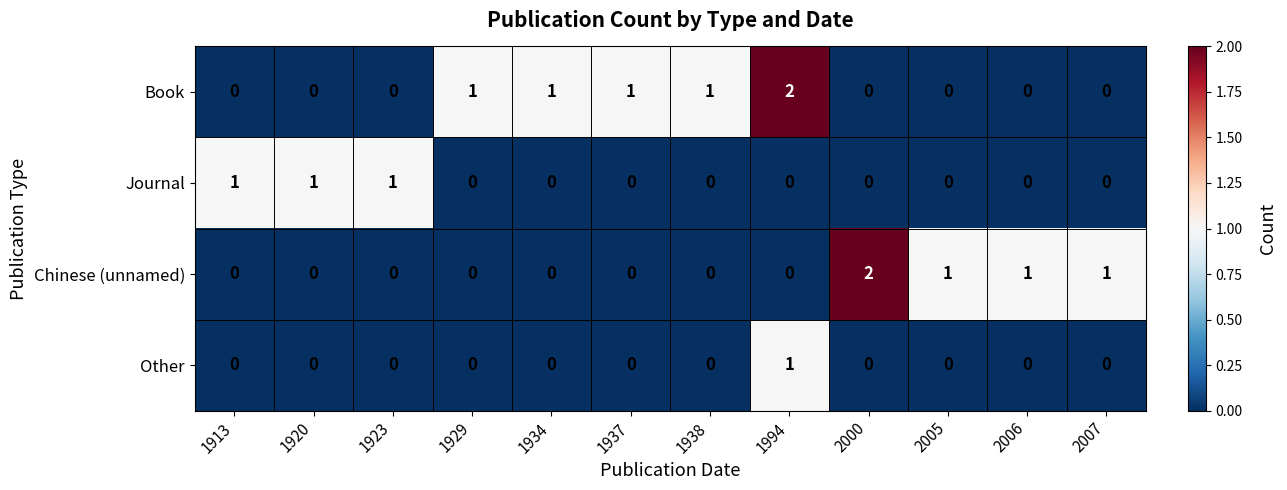

At which category is the sum across all series the highest?

1994